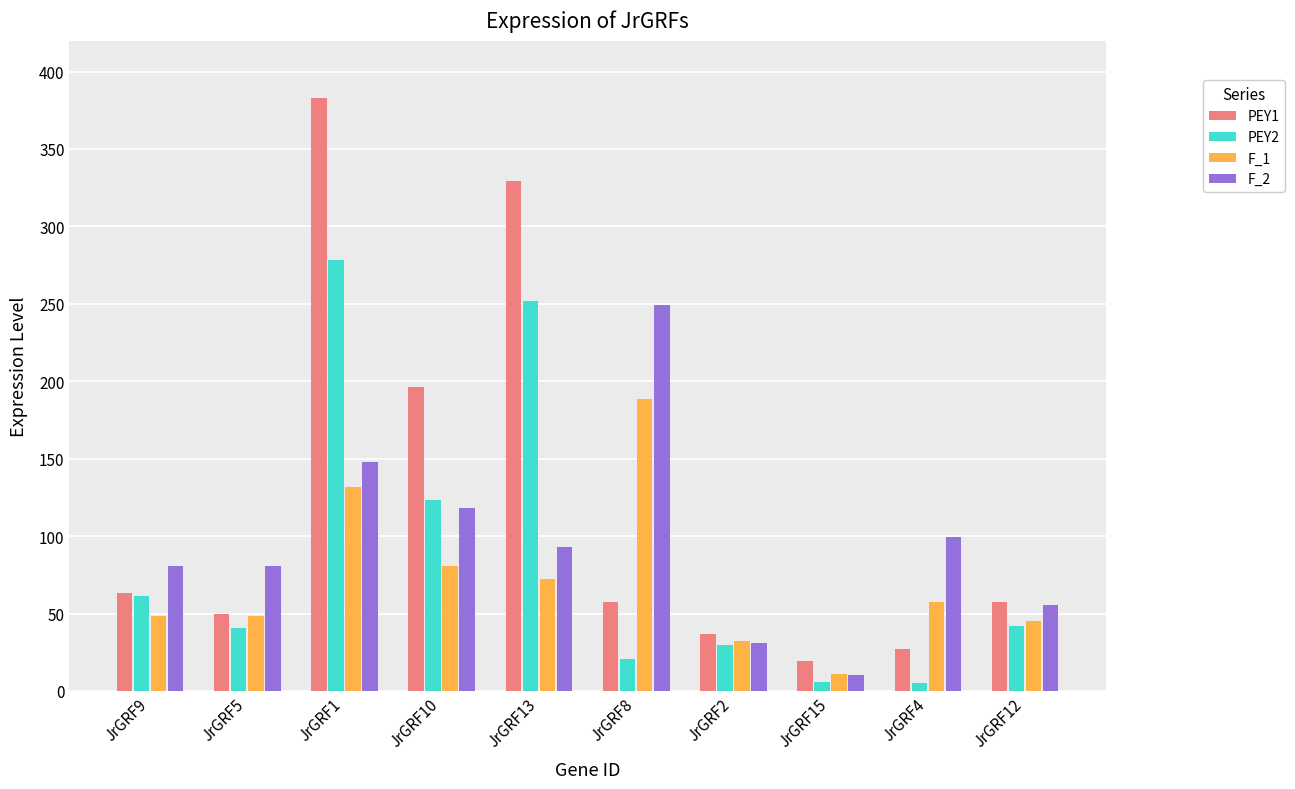

What is the difference between the highest and lowest values at JrGRF5?

40.0